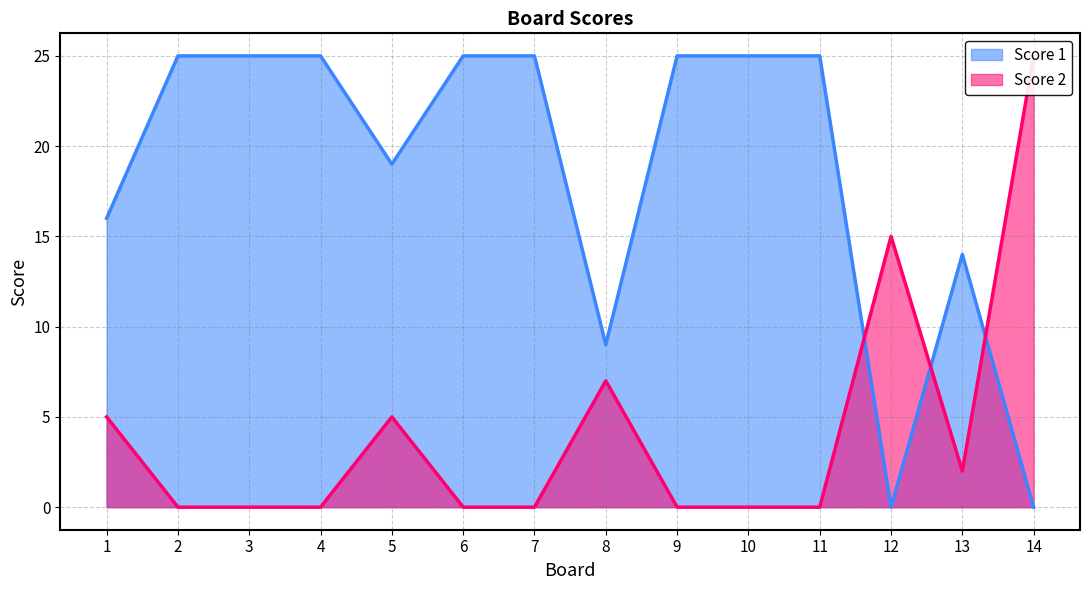

Which category has the lowest value in the Score 2 series?

2